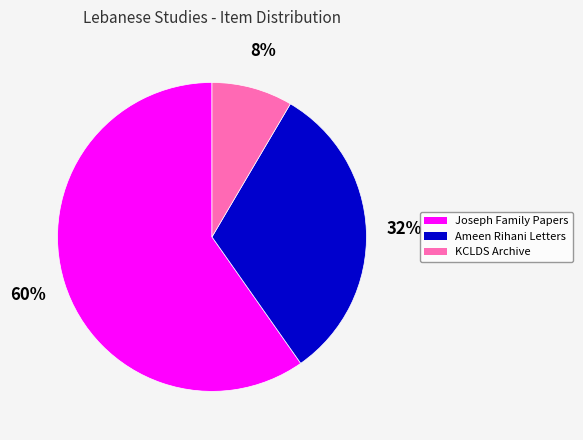

To the nearest percent, what is the combined percentage of Ameen Rihani Letters and KCLDS Archive?

40%